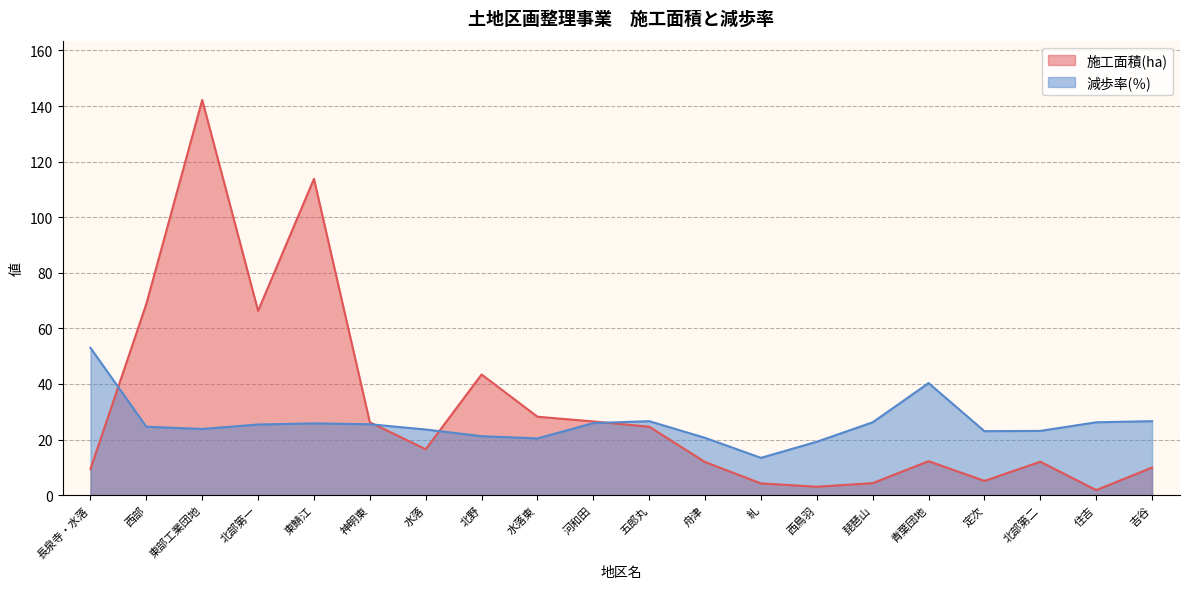

Is it true that 減歩率(％) equals 20.6 at 舟津?

True